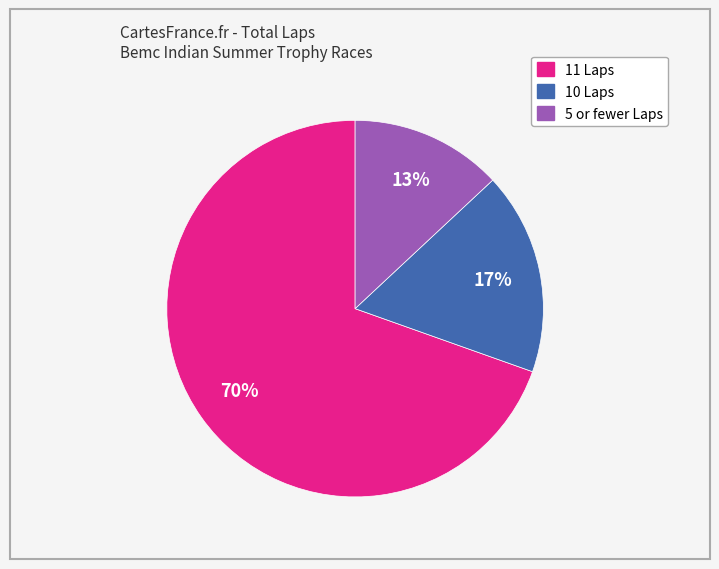

Does any single category account for the majority?

Yes